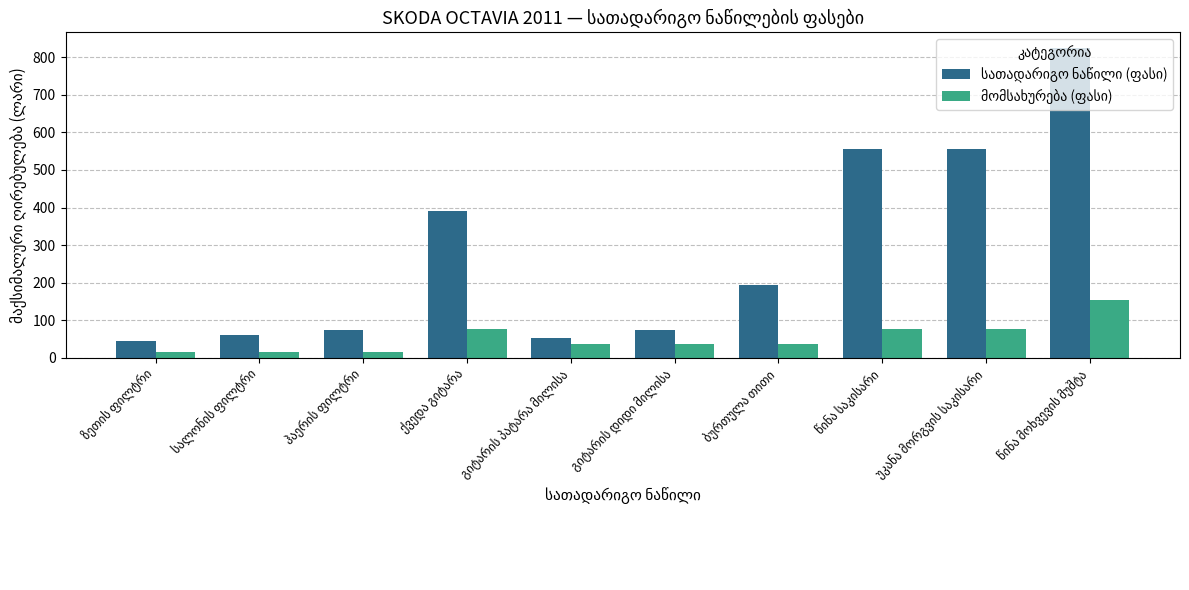

What is the greatest value displayed?

825